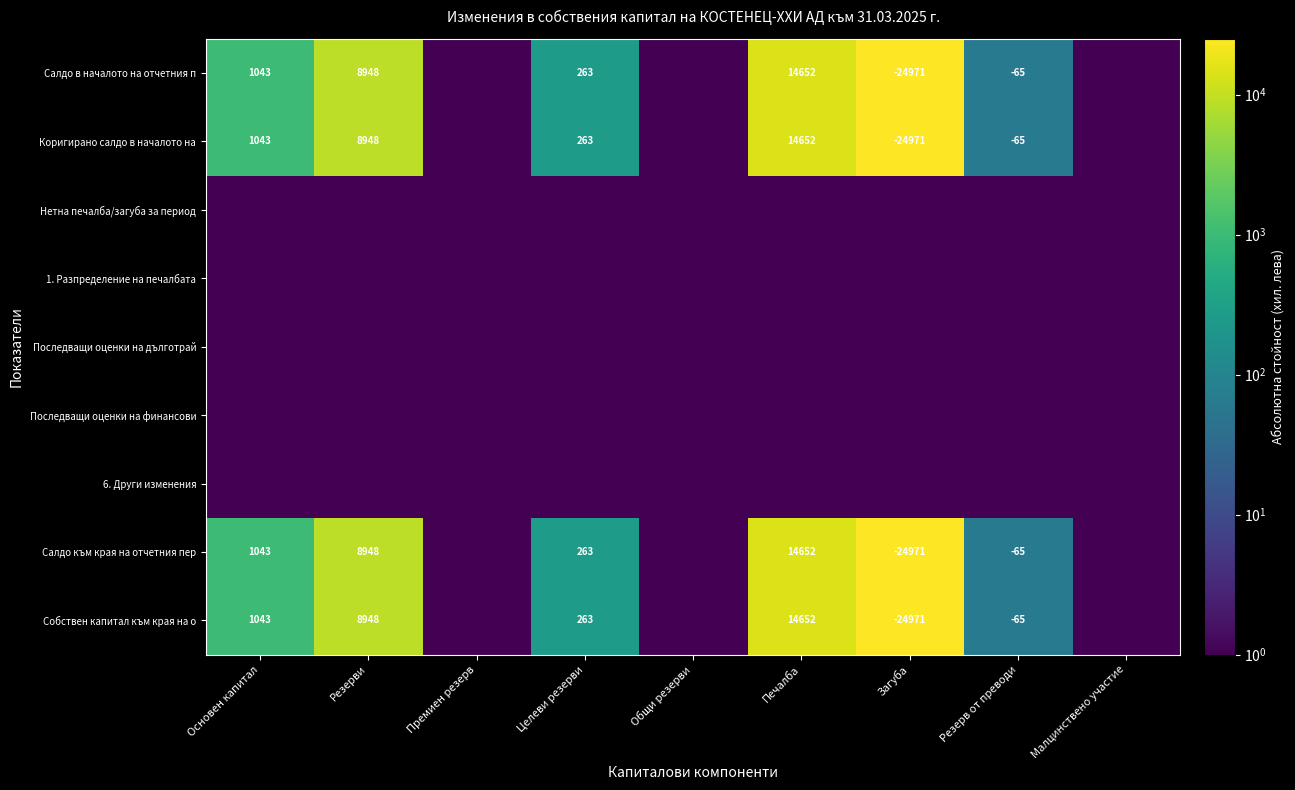

The value of Салдо към края на отчетния пер at Резерв от преводи is -65.0. True or false?

True